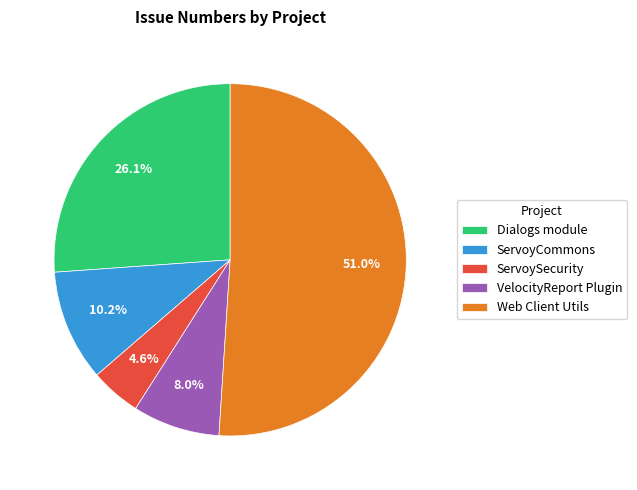

Which category accounts for the majority?

Web Client Utils